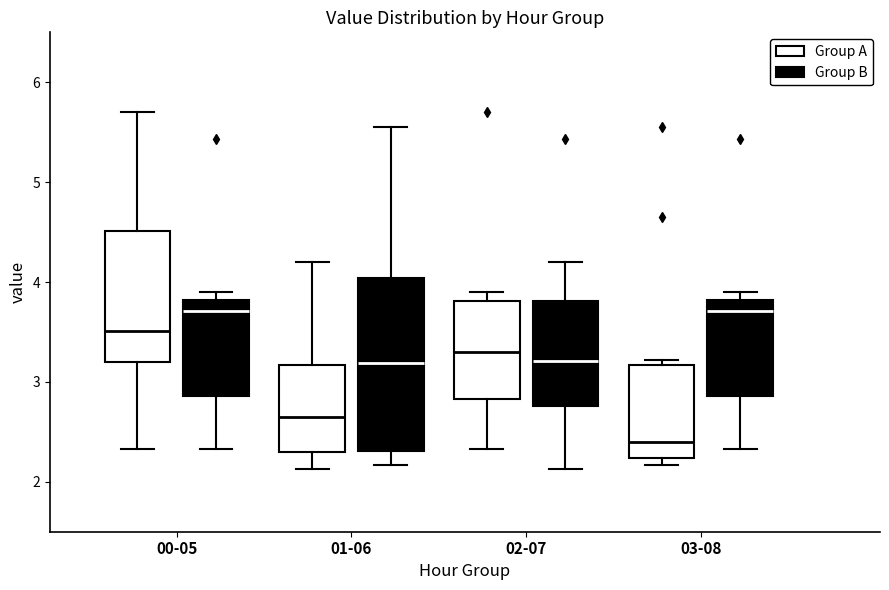

Which box's median line is the lowest?

03-08 (Group A)